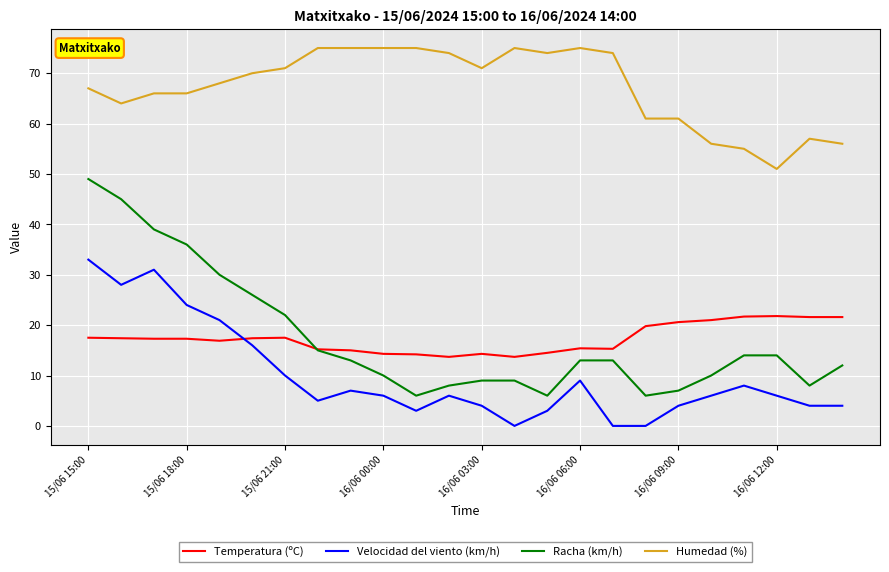

What is the greatest value displayed?

75.0